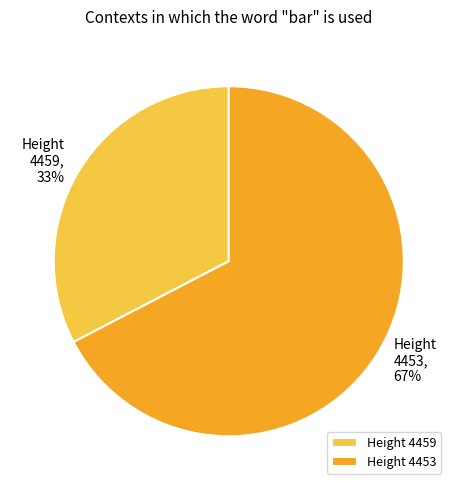

Rank the categories by value from lowest to highest.

Height 4459, Height 4453